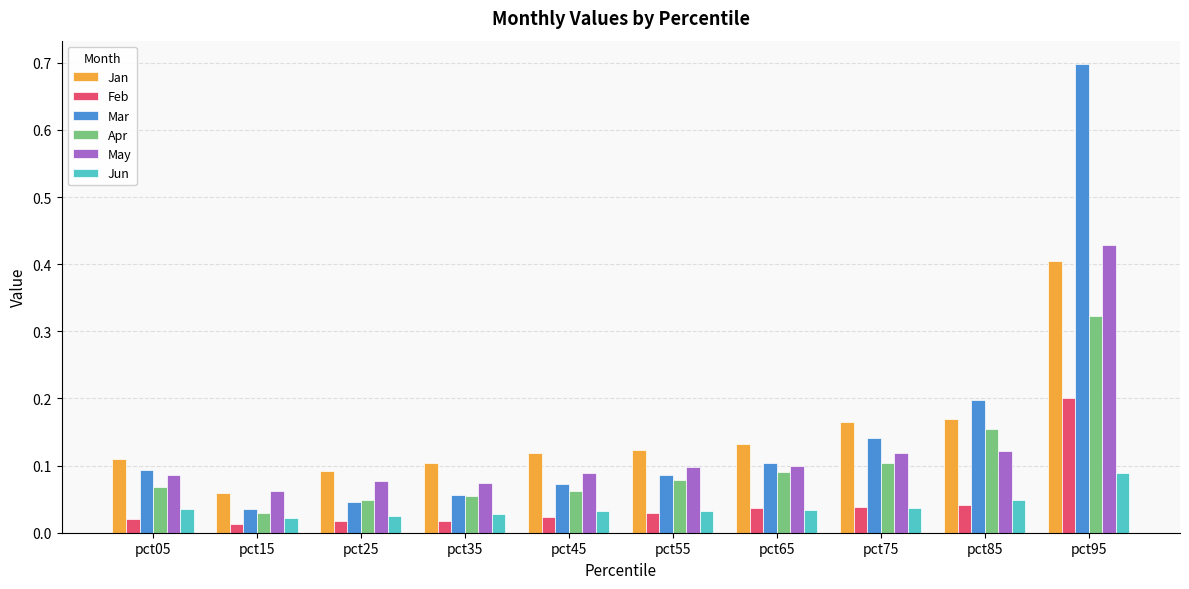

What are all the series names shown in the legend?

Jan, Feb, Mar, Apr, May, Jun